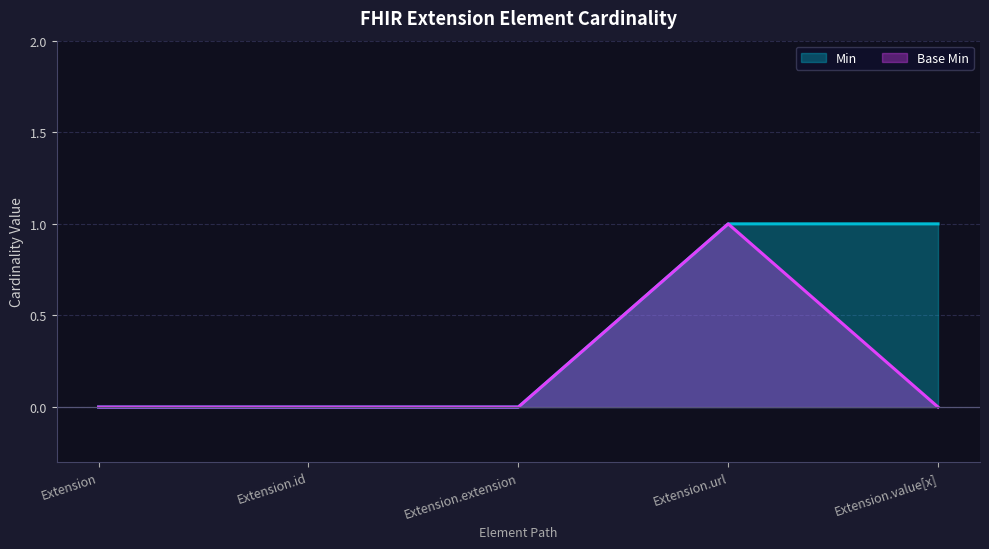

True or false: Base Min and Min cross at least once.

False